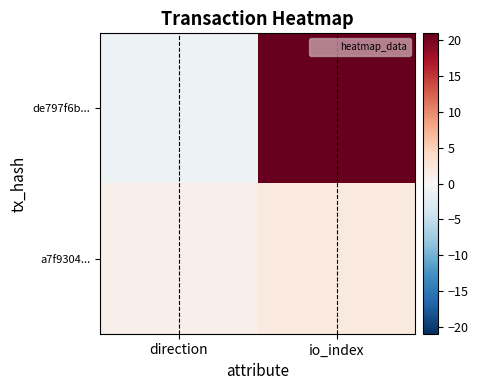

What is the minimum value shown in the chart?

-1